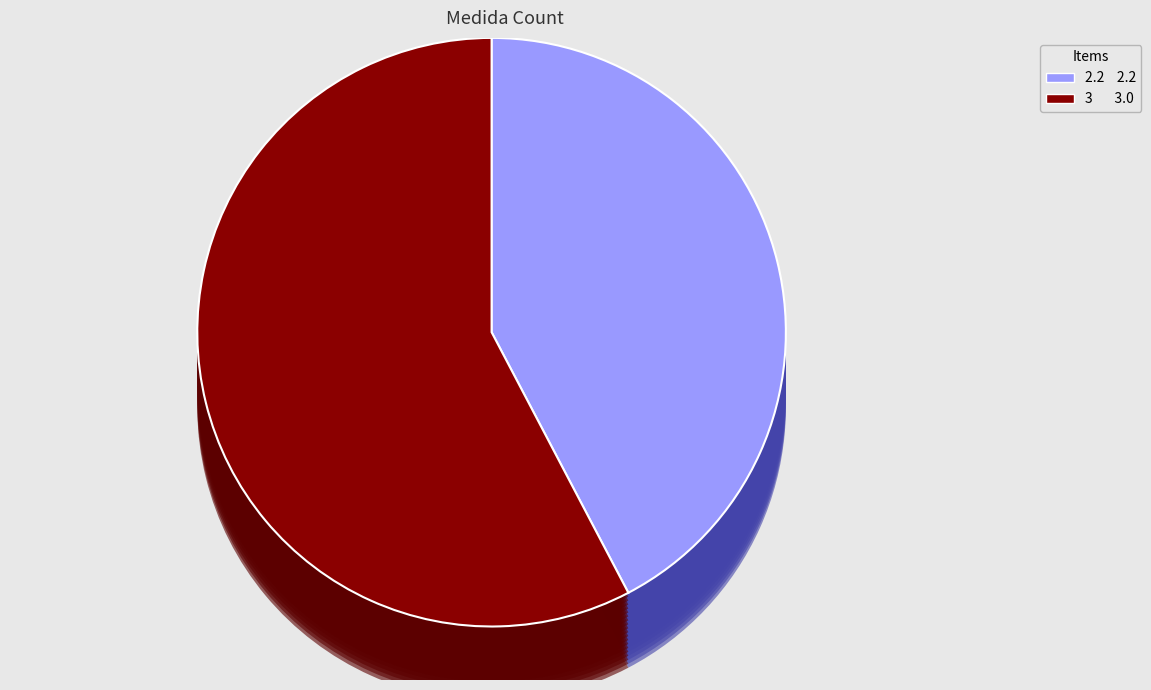

To the nearest percent, what portion does 3 represent?

58%